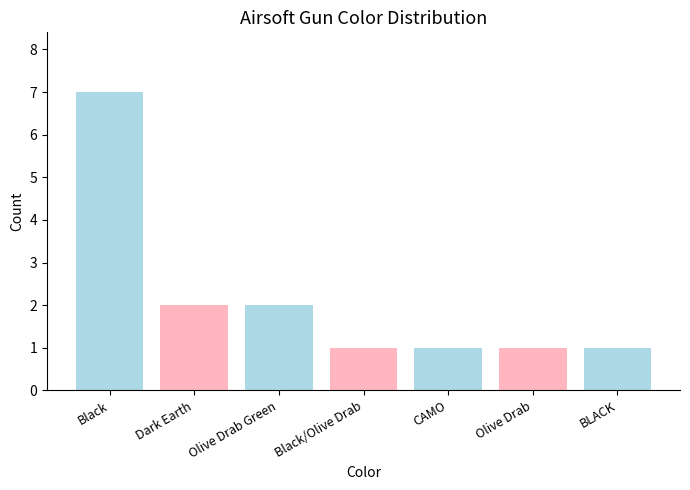

What is the change in value from Black to Olive Drab Green?

-5